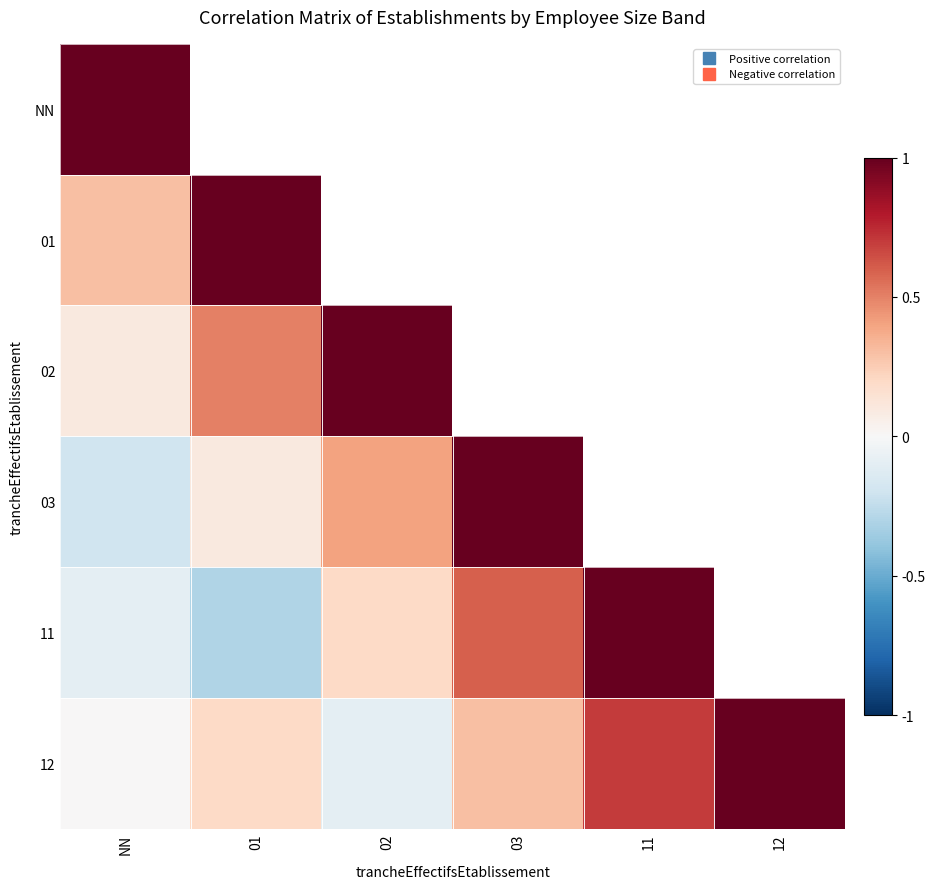

Is the value of 02 at NN greater than the value of 01 at 02?

No